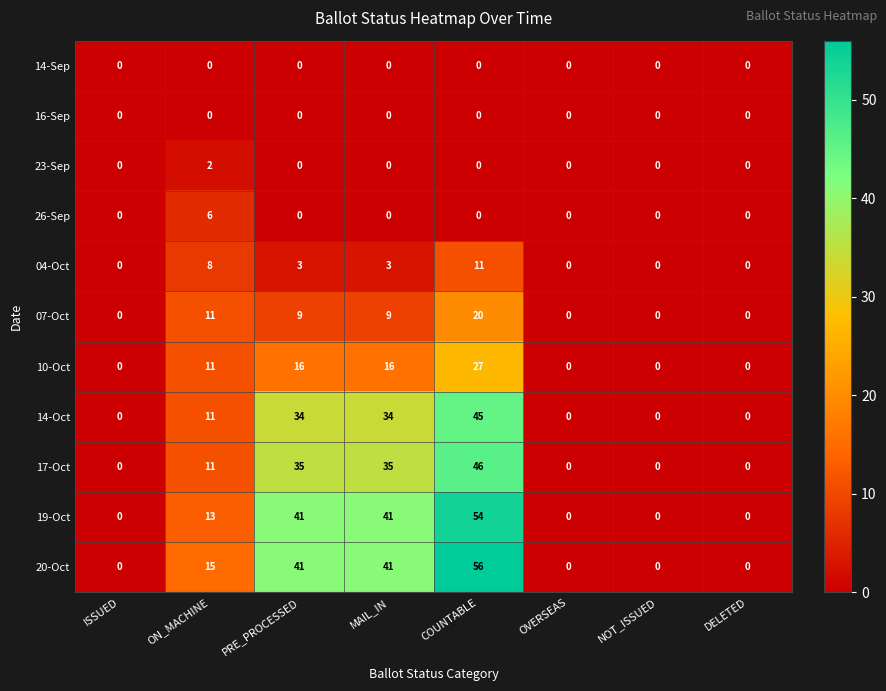

What is the average value of the 19-Oct series?

19